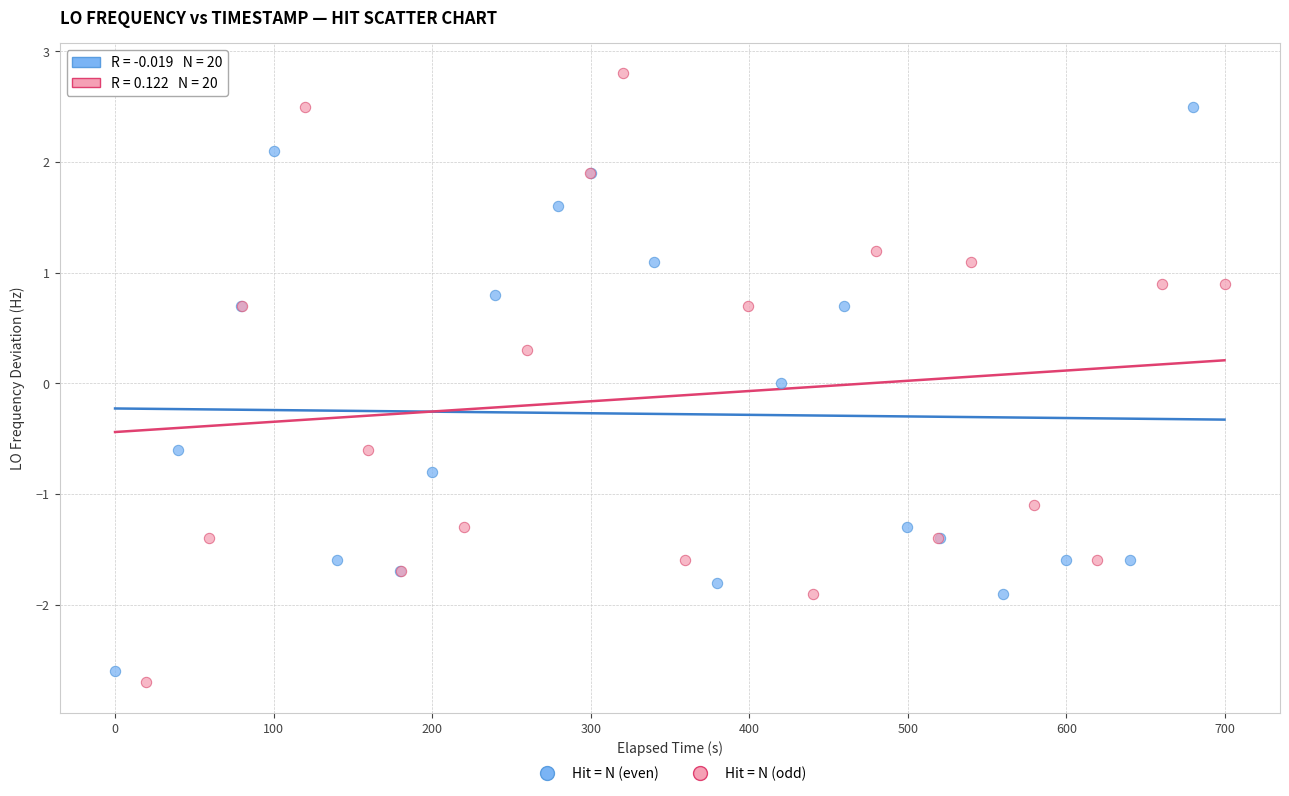

Which series has the largest Y range (max minus min)?

Hit = N (odd)